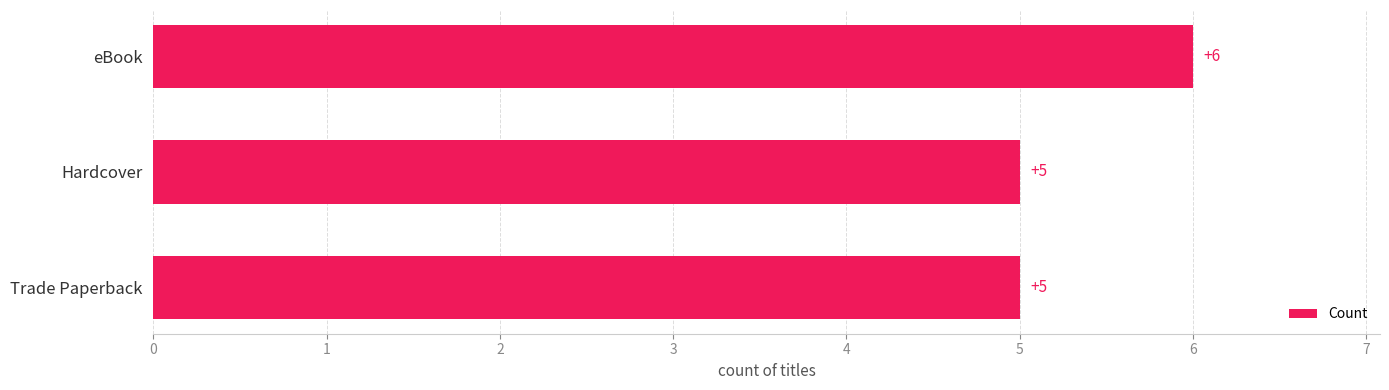

At which category does the chart reach its peak across all series?

eBook